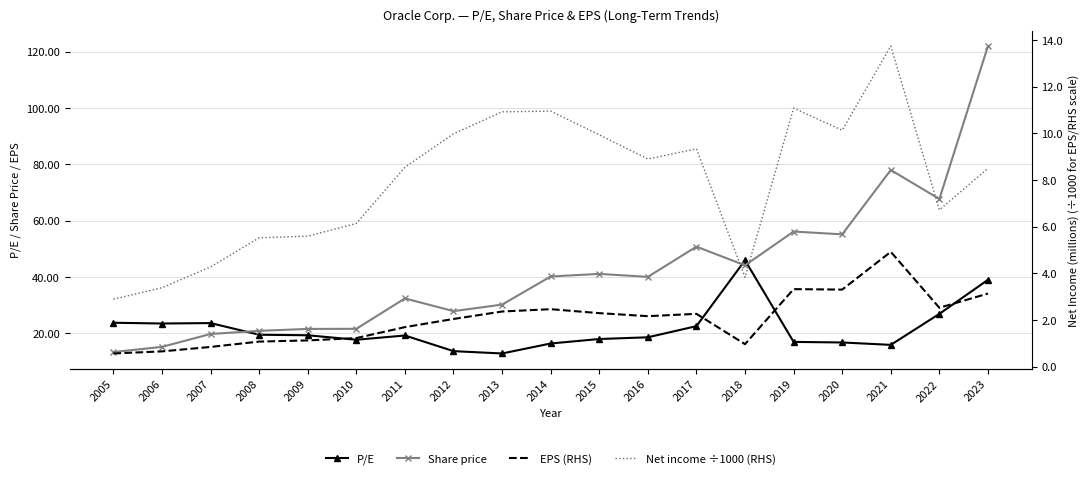

True or false: Share price and EPS (RHS) intersect in this chart.

False